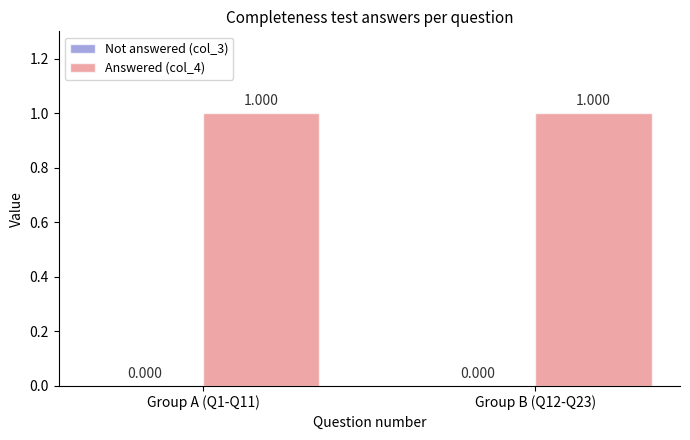

At which category is the sum across all series the highest?

Group A (Q1-Q11)